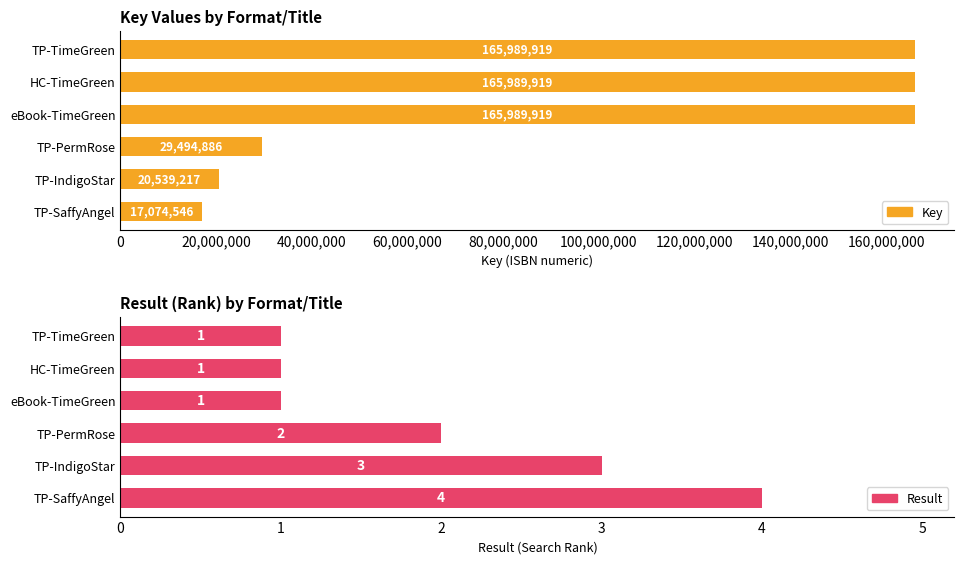

The value of Result at HC-TimeGreen is 1. True or false?

True